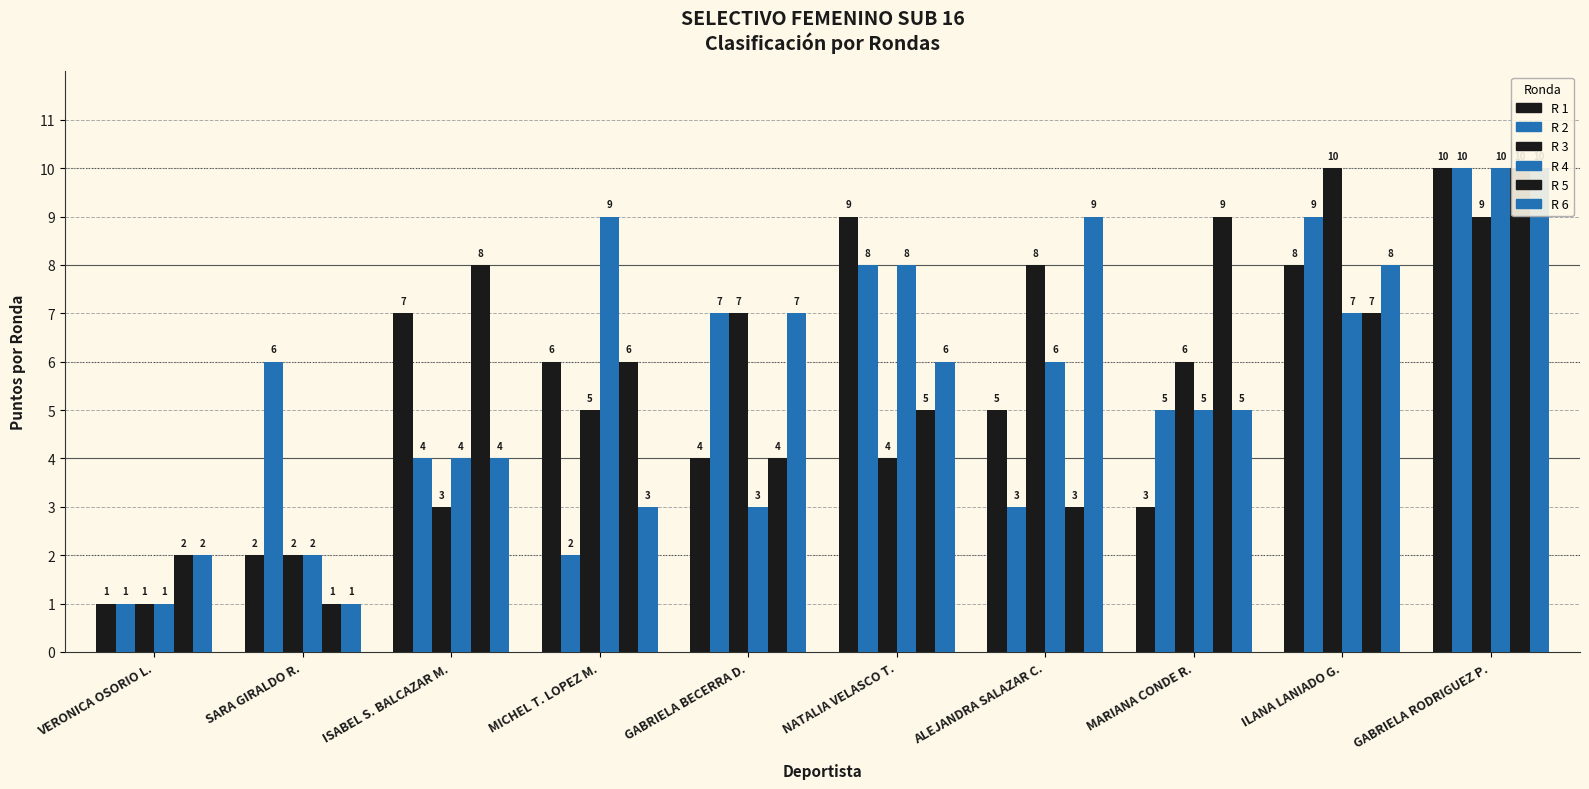

What are all the series names shown in the legend?

R 1, R 2, R 3, R 4, R 5, R 6